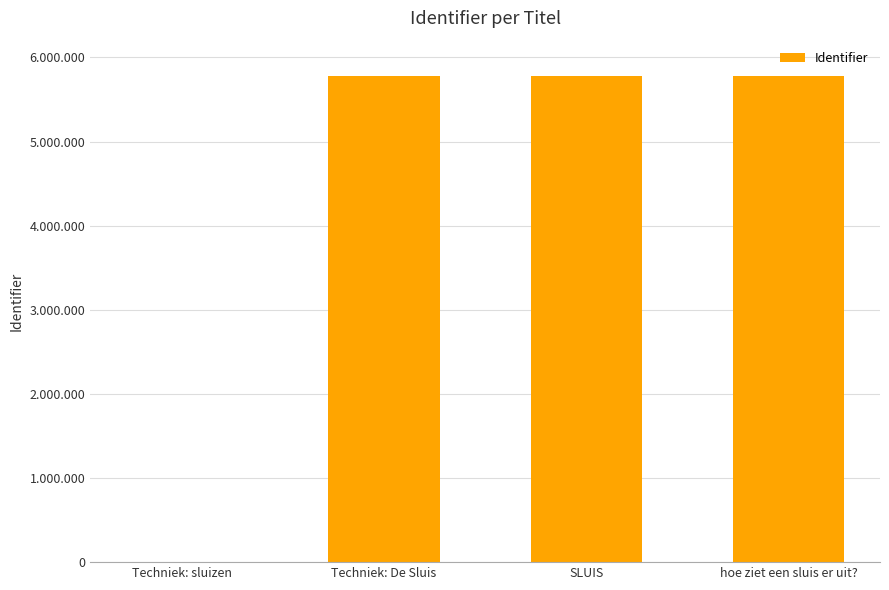

Approximately how many times larger is the value at Techniek: De Sluis compared to SLUIS?

1.0